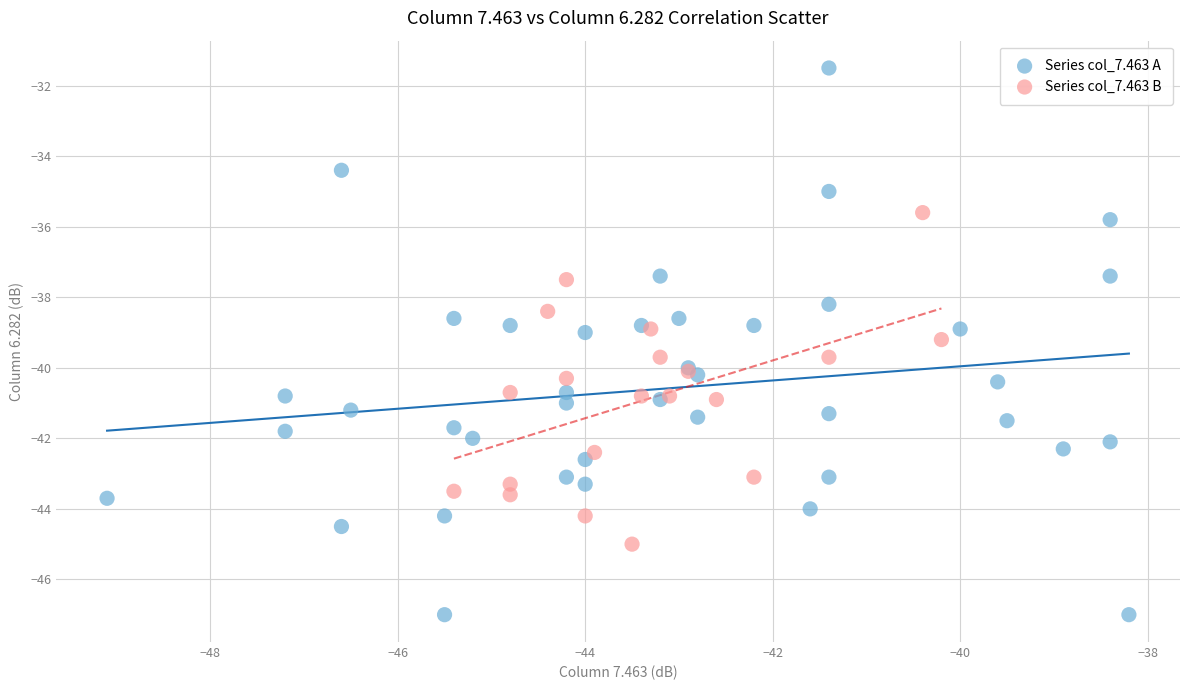

Which series has the widest spread of Y values?

Series col_7.463 A